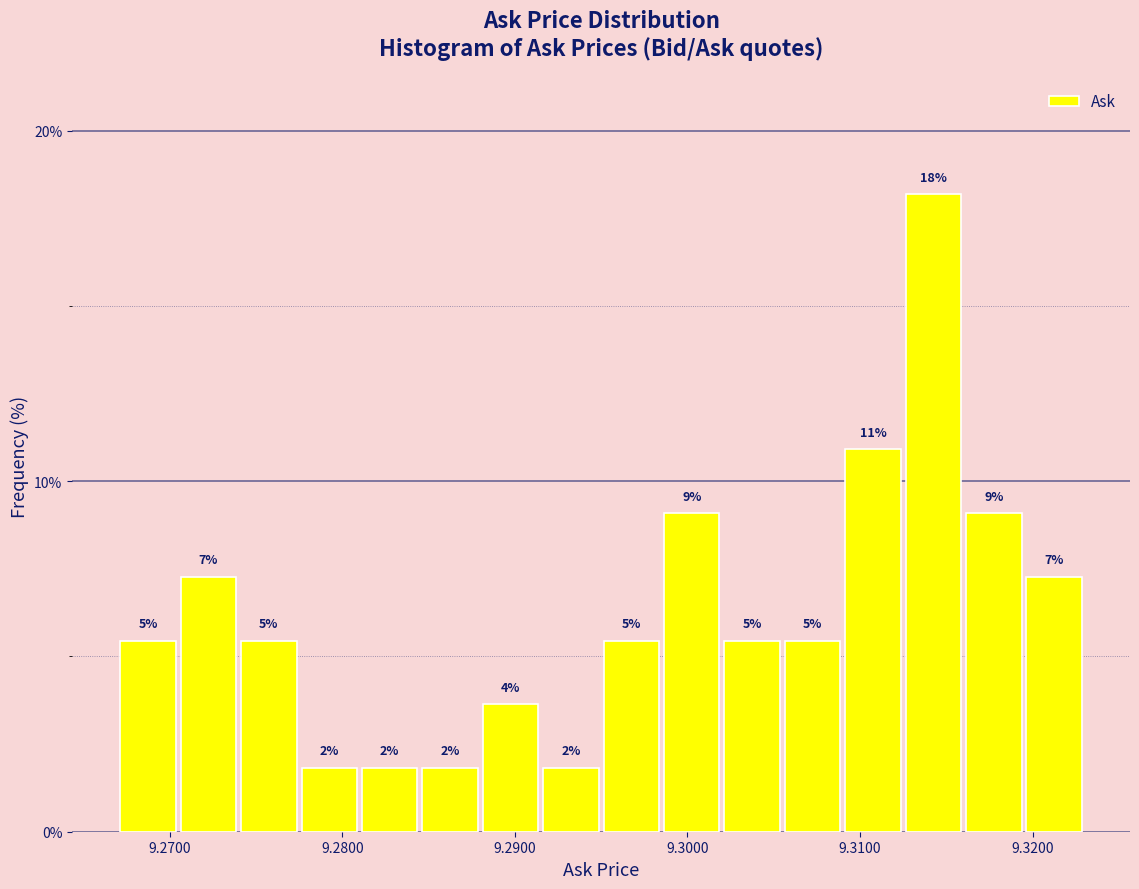

Read against the x-axis, roughly where is the centre of the tallest bar?

9.314